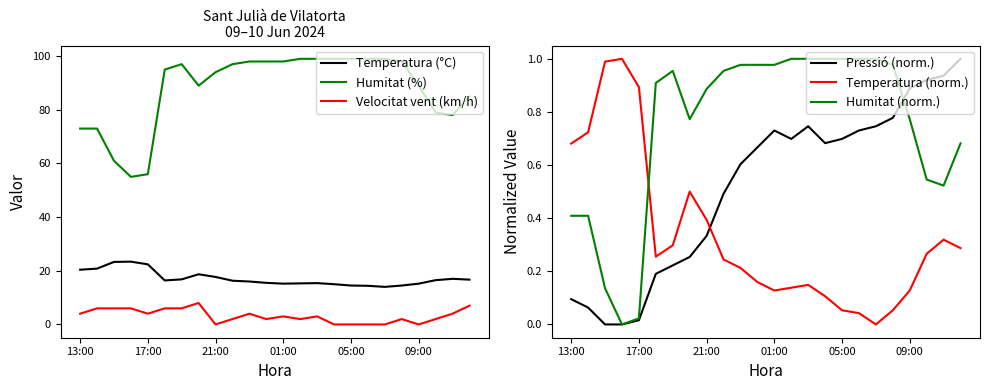

True or false: Humitat (%) and Temperatura (°C) intersect in this chart.

False